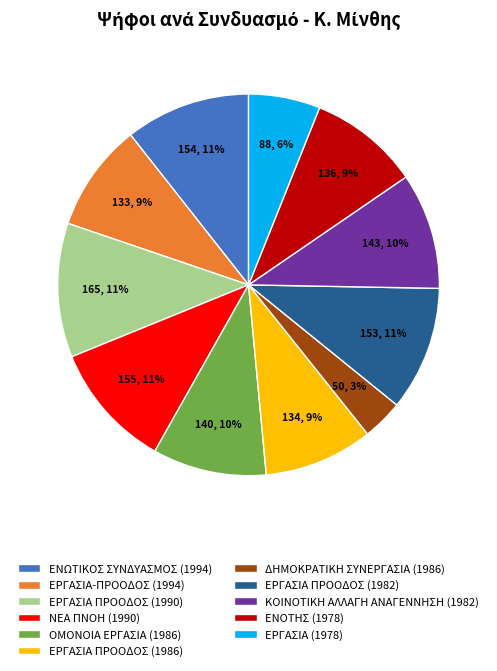

To the nearest percent, what is the combined percentage of ΕΡΓΑΣΙΑ (1978) and ΚΟΙΝΟΤΙΚΗ ΑΛΛΑΓΗ ΑΝΑΓΕΝΝΗΣΗ (1982)?

16%